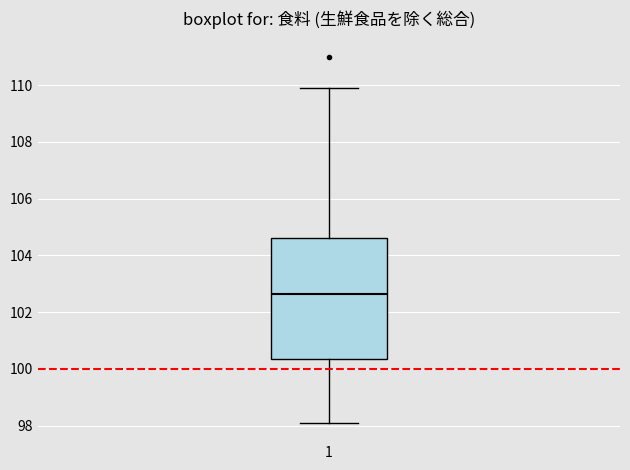

Read this box plot against the y-axis: the position of the median line, the range covered by the box, and the ends of both whiskers. The values are not printed on the chart, so give them approximately, as read against the axis.

median 102.6, box 100.4 to 104.6, whiskers 98.2 to 110.0